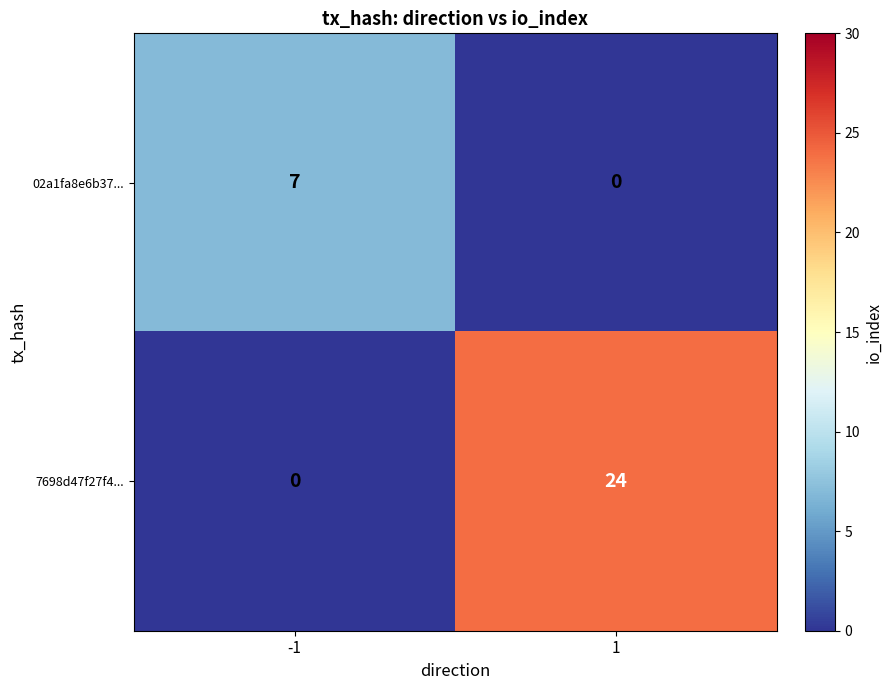

What is the maximum value shown in the chart?

24